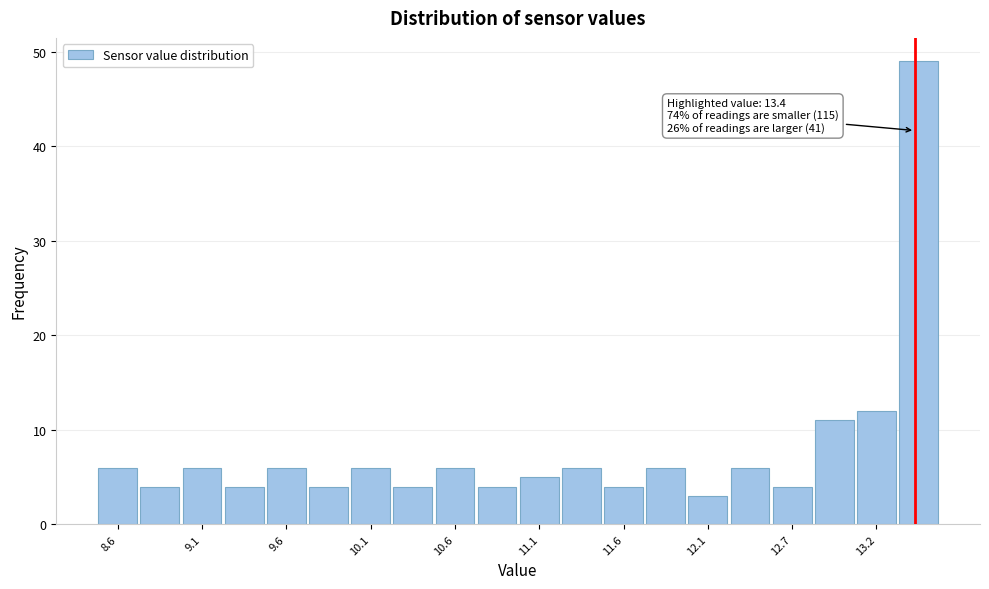

Read against the x-axis, roughly where is the centre of the tallest bar?

13.4